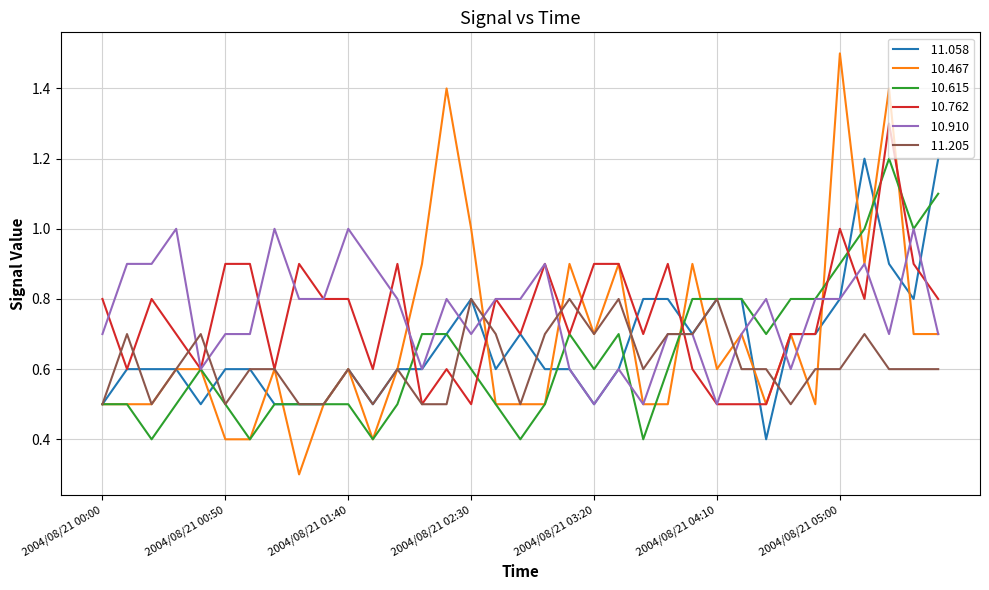

What is the greatest value displayed?

1.5